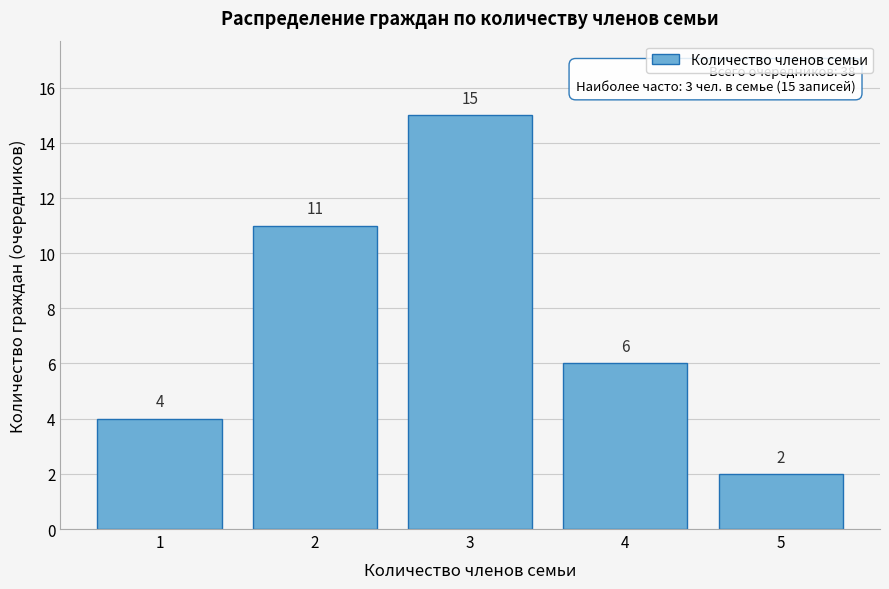

Reading left to right, what are all the values shown in this chart?

1=4	2=11	3=15	4=6	5=2